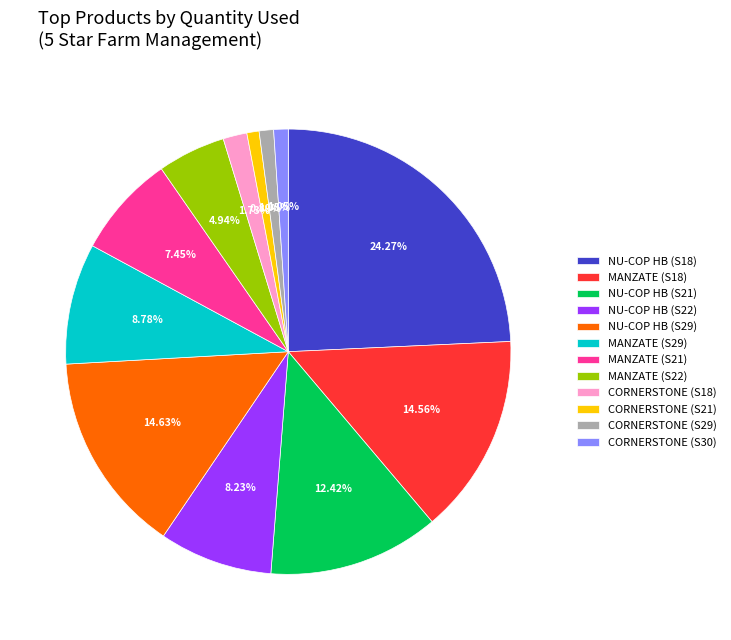

Combined, do MANZATE (S18) and CORNERSTONE (S18) account for over 50%?

No